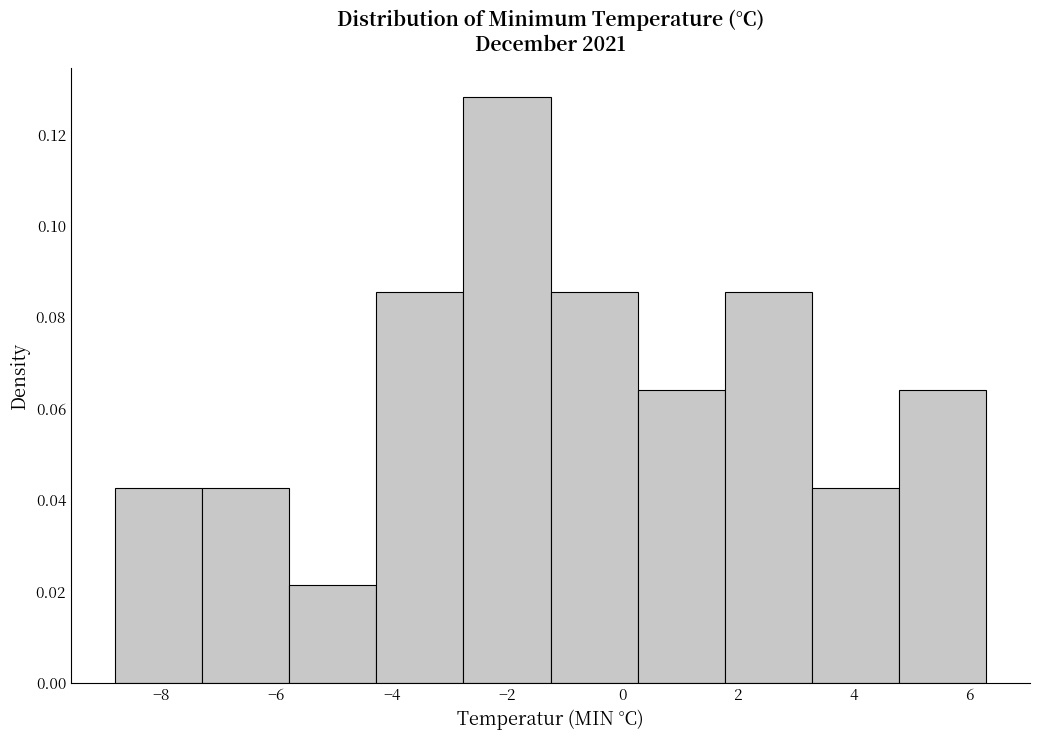

Reading left to right, list every bar in this chart as the range it spans on the x-axis followed by its height. Neither the bar edges nor the heights are printed on the chart, so give them approximately, as read against the axes.

-8.8 to -7.2: 0.042
-7.2 to -5.8: 0.042
-5.8 to -4.2: 0.022
-4.2 to -2.8: 0.086
-2.8 to -1.2: 0.128
-1.2 to 0.2: 0.086
0.2 to 1.8: 0.064
1.8 to 3.2: 0.086
3.2 to 4.8: 0.042
4.8 to 6.4: 0.064